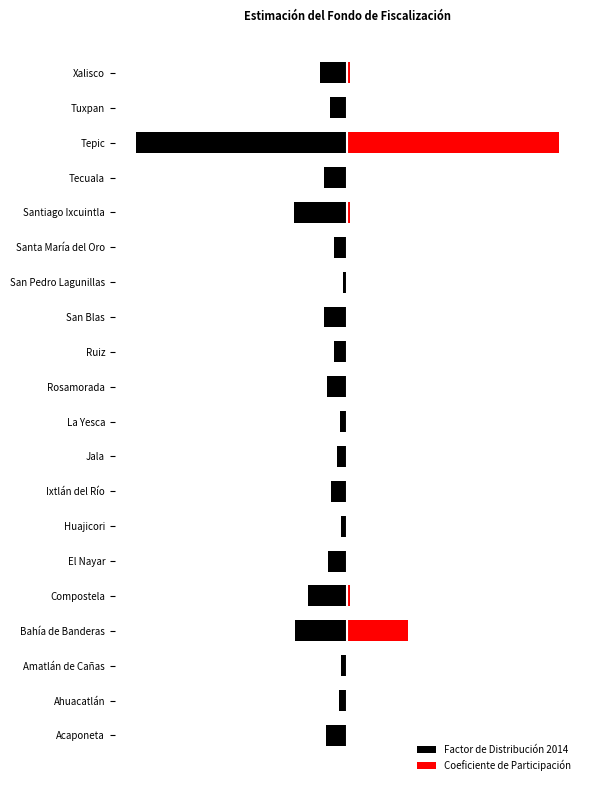

At Santiago Ixcuintla, list the series in order from largest to smallest.

Coeficiente de Participación, Factor de Distribución 2014